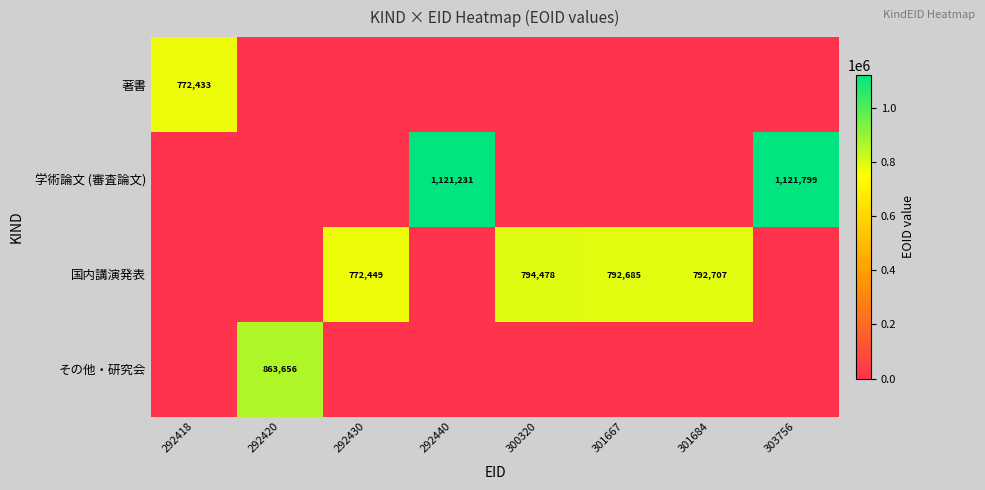

Which label corresponds to the smallest value in the chart?

292420